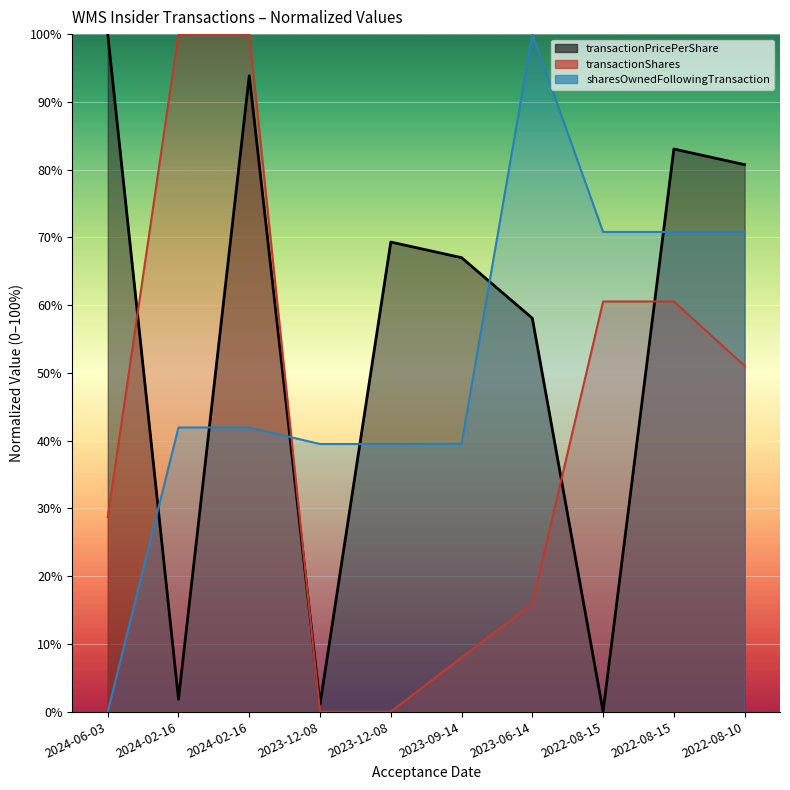

What is the maximum value for sharesOwnedFollowingTransaction?

100.0